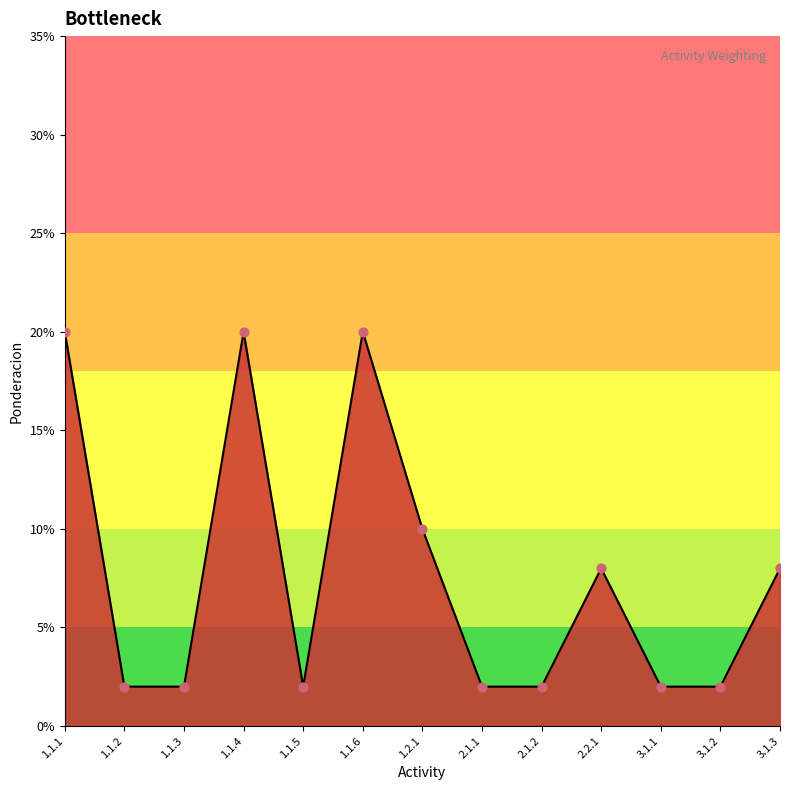

Is this an area chart (filled region under the line)?

Yes